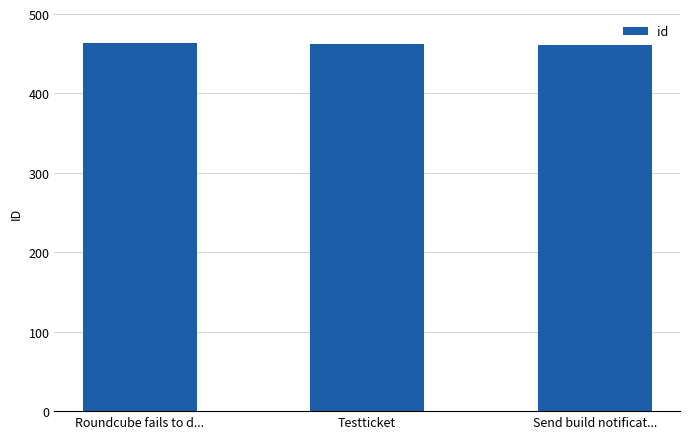

What is the minimum value shown in the chart?

461